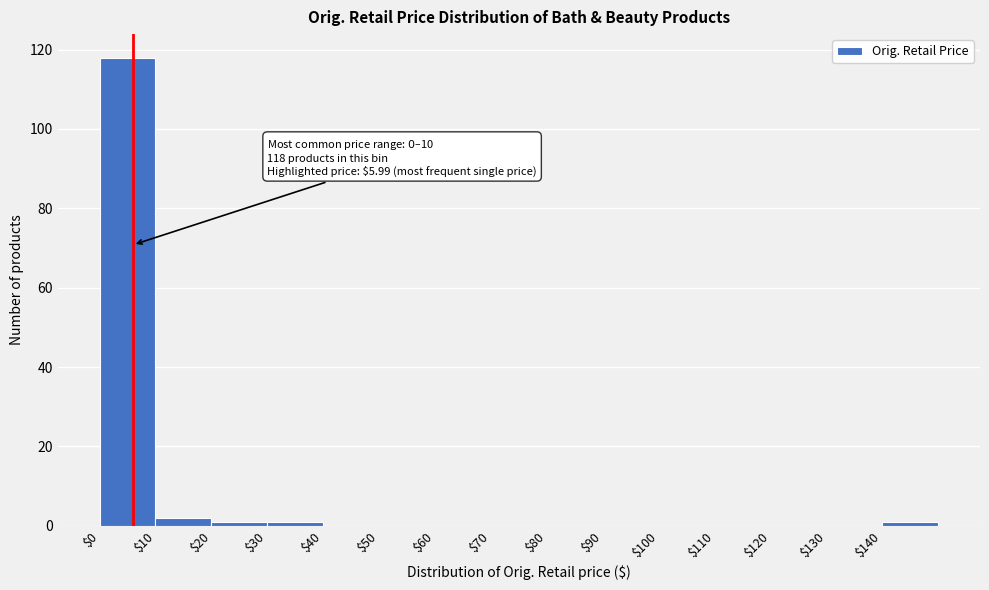

Which range on the x-axis has the tallest bar?

0 to 10